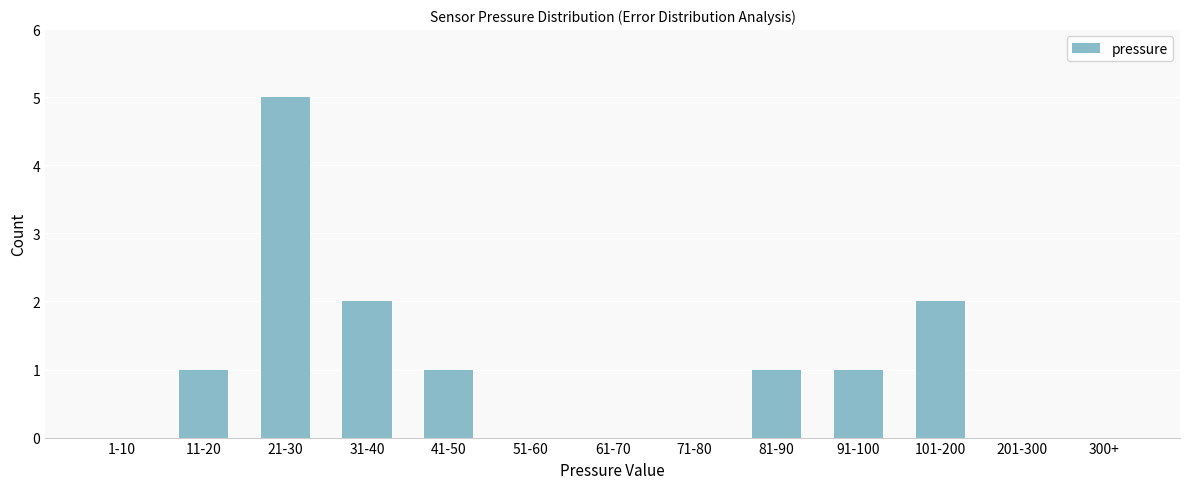

Reading left to right, extract all data points from this chart.

1-10=0	11-20=1	21-30=5	31-40=2	41-50=1	51-60=0	61-70=0	71-80=0	81-90=1	91-100=1	101-200=2	201-300=0	300+=0